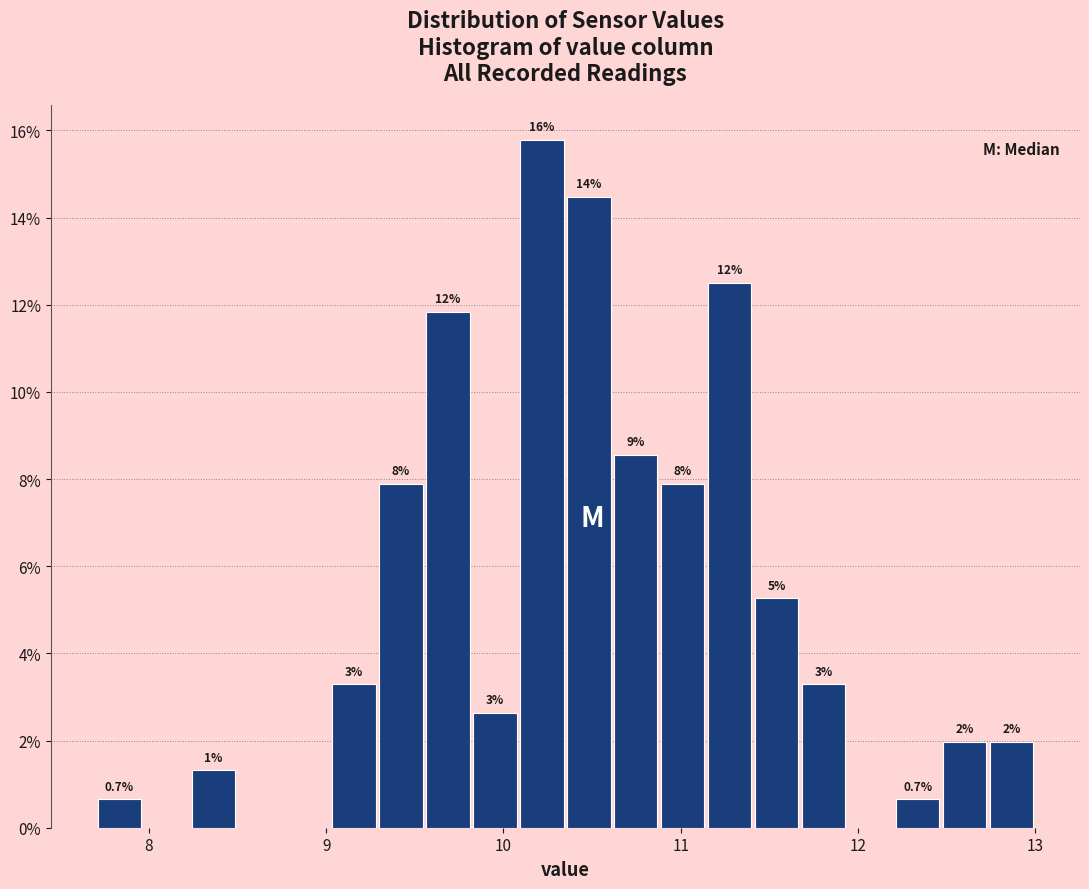

Read against the x-axis, roughly where is the centre of the tallest bar?

10.2